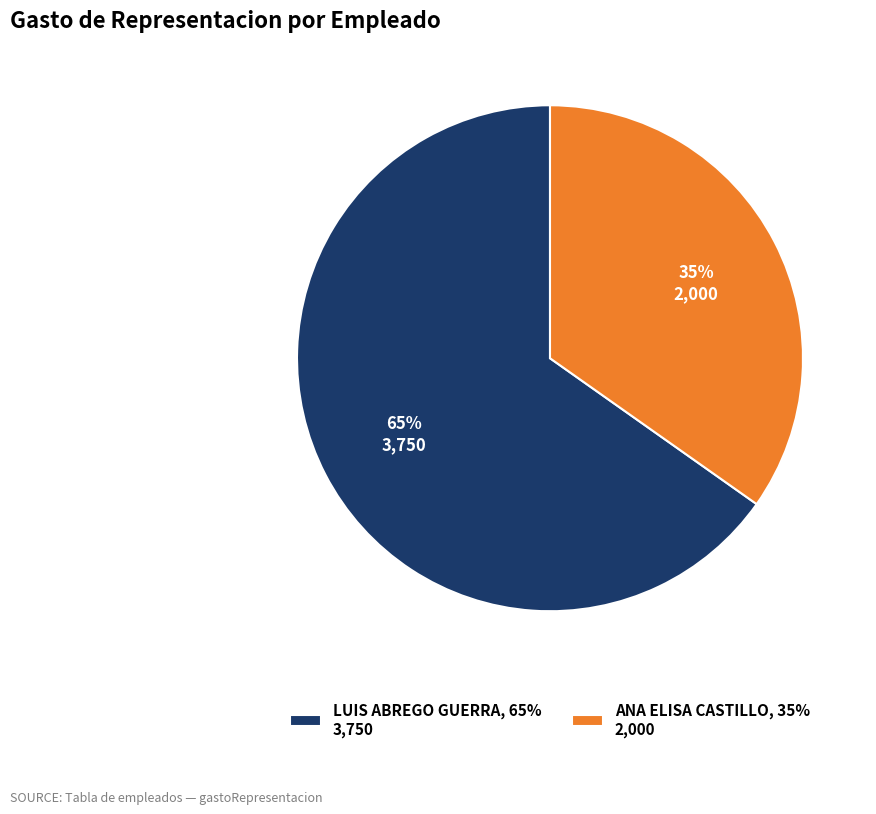

To the nearest percent, what is the difference between the largest and smallest slice percentages?

30%